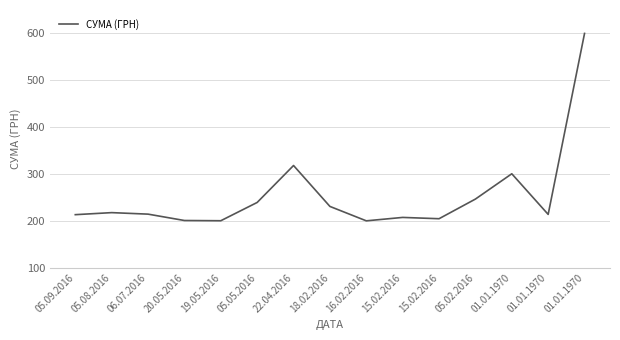

Does the chart display data point markers on the line(s)?

No